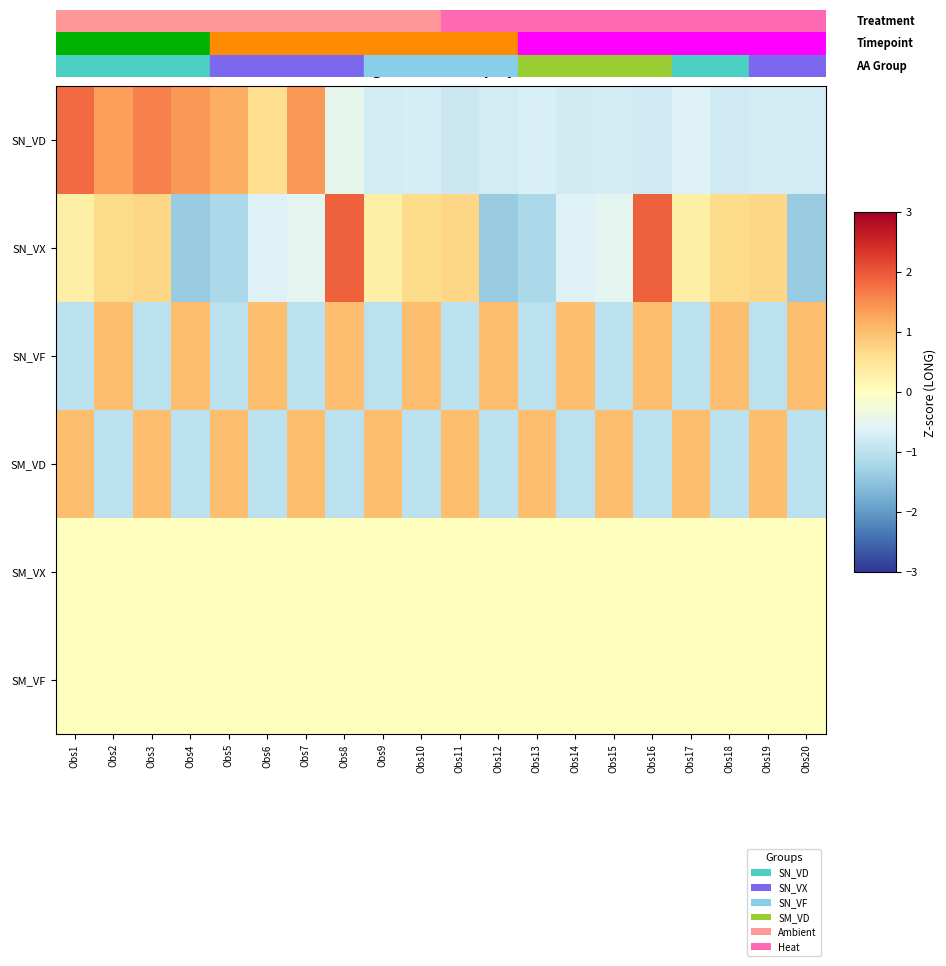

Reading right to left, extract all data points from this chart.

SN_VD: Obs20=-0.7	Obs19=-0.7	Obs18=-0.8	Obs17=-0.6	Obs16=-0.8	Obs15=-0.7	Obs14=-0.8	Obs13=-0.7	Obs12=-0.7	Obs11=-0.8	Obs10=-0.7	Obs9=-0.7	Obs8=-0.5	Obs7=1.4	Obs6=0.6	Obs5=1.2	Obs4=1.4	Obs3=1.6	Obs2=1.3	Obs1=1.8
SN_VX: Obs20=-1.4	Obs19=0.7	Obs18=0.6	Obs17=0.3	Obs16=1.9	Obs15=-0.5	Obs14=-0.6	Obs13=-1.2	Obs12=-1.4	Obs11=0.7	Obs10=0.6	Obs9=0.3	Obs8=1.9	Obs7=-0.5	Obs6=-0.6	Obs5=-1.2	Obs4=-1.4	Obs3=0.7	Obs2=0.6	Obs1=0.3
SN_VF: Obs20=1.0	Obs19=-1.0	Obs18=1.0	Obs17=-1.0	Obs16=1.0	Obs15=-1.0	Obs14=1.0	Obs13=-1.0	Obs12=1.0	Obs11=-1.0	Obs10=1.0	Obs9=-1.0	Obs8=1.0	Obs7=-1.0	Obs6=1.0	Obs5=-1.0	Obs4=1.0	Obs3=-1.0	Obs2=1.0	Obs1=-1.0
SM_VD: Obs20=-1.0	Obs19=1.0	Obs18=-1.0	Obs17=1.0	Obs16=-1.0	Obs15=1.0	Obs14=-1.0	Obs13=1.0	Obs12=-1.0	Obs11=1.0	Obs10=-1.0	Obs9=1.0	Obs8=-1.0	Obs7=1.0	Obs6=-1.0	Obs5=1.0	Obs4=-1.0	Obs3=1.0	Obs2=-1.0	Obs1=1.0
SM_VX: Obs20=0.0	Obs19=0.0	Obs18=0.0	Obs17=0.0	Obs16=0.0	Obs15=0.0	Obs14=0.0	Obs13=0.0	Obs12=0.0	Obs11=0.0	Obs10=0.0	Obs9=0.0	Obs8=0.0	Obs7=0.0	Obs6=0.0	Obs5=0.0	Obs4=0.0	Obs3=0.0	Obs2=0.0	Obs1=0.0
SM_VF: Obs20=0.0	Obs19=0.0	Obs18=0.0	Obs17=0.0	Obs16=0.0	Obs15=0.0	Obs14=0.0	Obs13=0.0	Obs12=0.0	Obs11=0.0	Obs10=0.0	Obs9=0.0	Obs8=0.0	Obs7=0.0	Obs6=0.0	Obs5=0.0	Obs4=0.0	Obs3=0.0	Obs2=0.0	Obs1=0.0